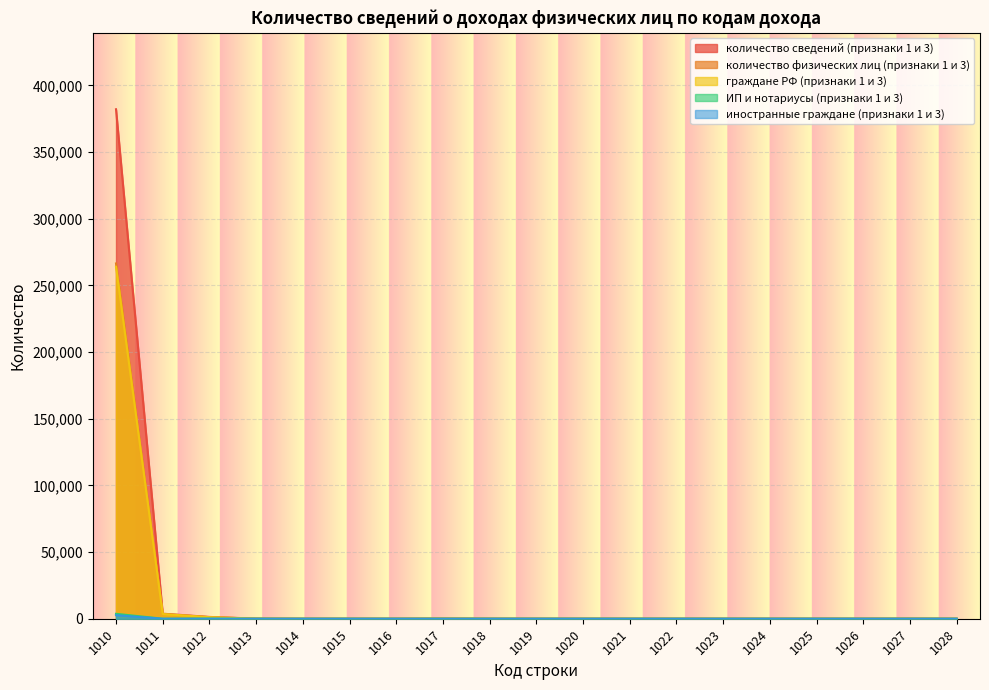

Between 1023 and 1013, which is larger?

1013